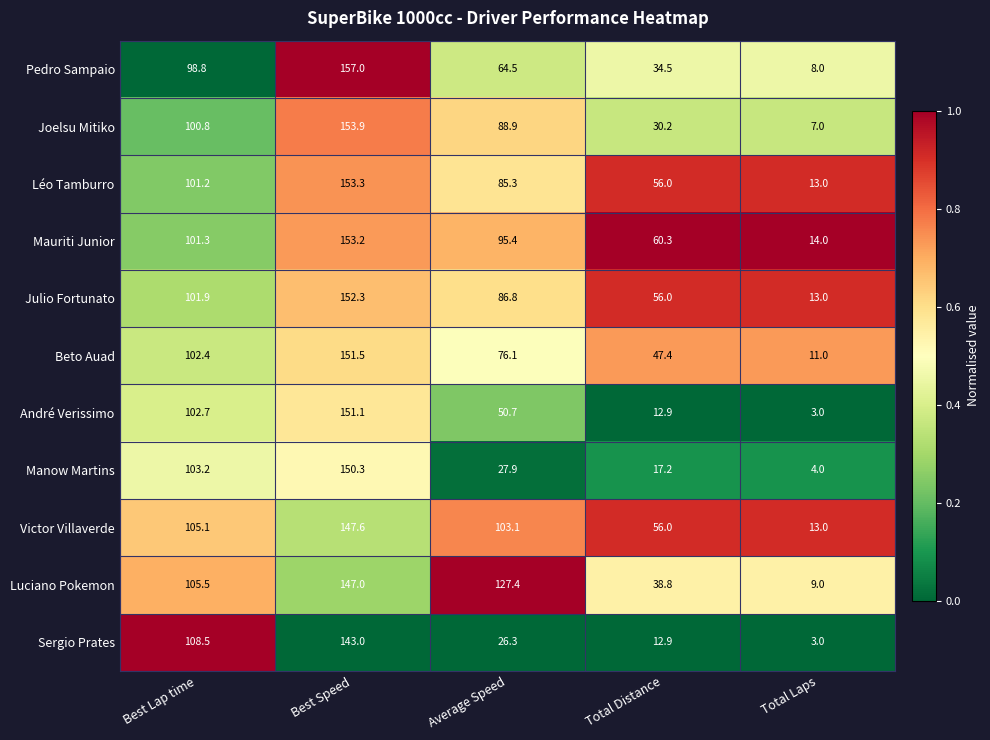

What is the maximum value shown in the chart?

157.0